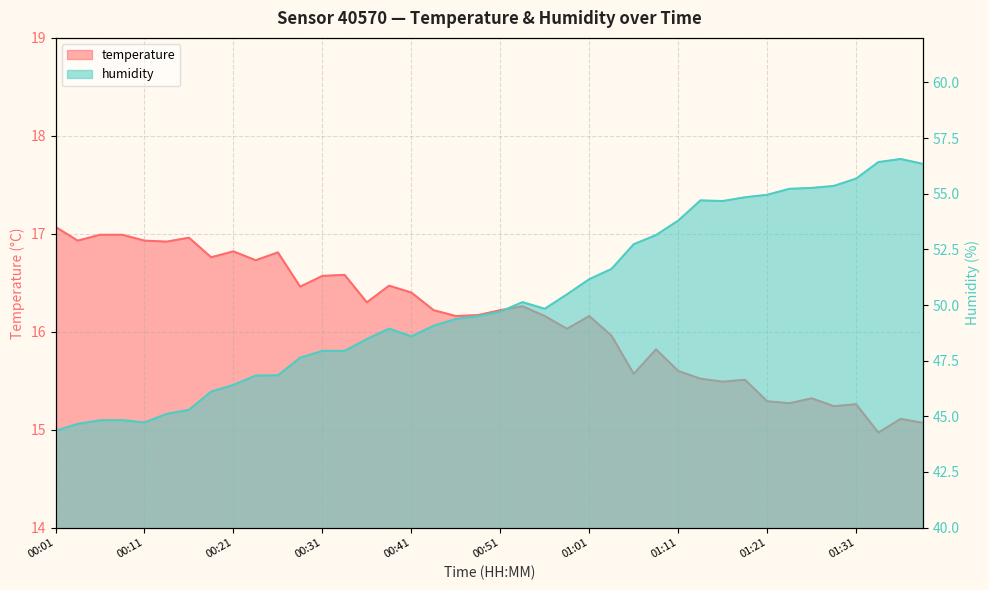

What is the label of the 8th point from the left?

00:18